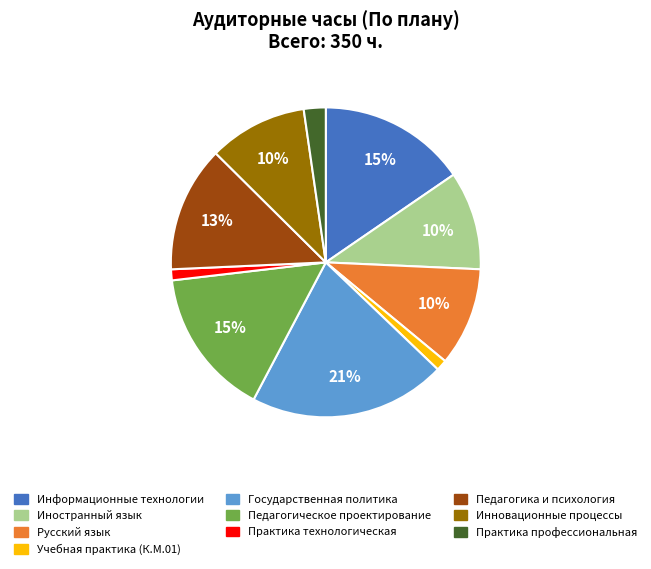

Approximately how many times larger is the value at Иностранный язык compared to Педагогика и психология?

0.8